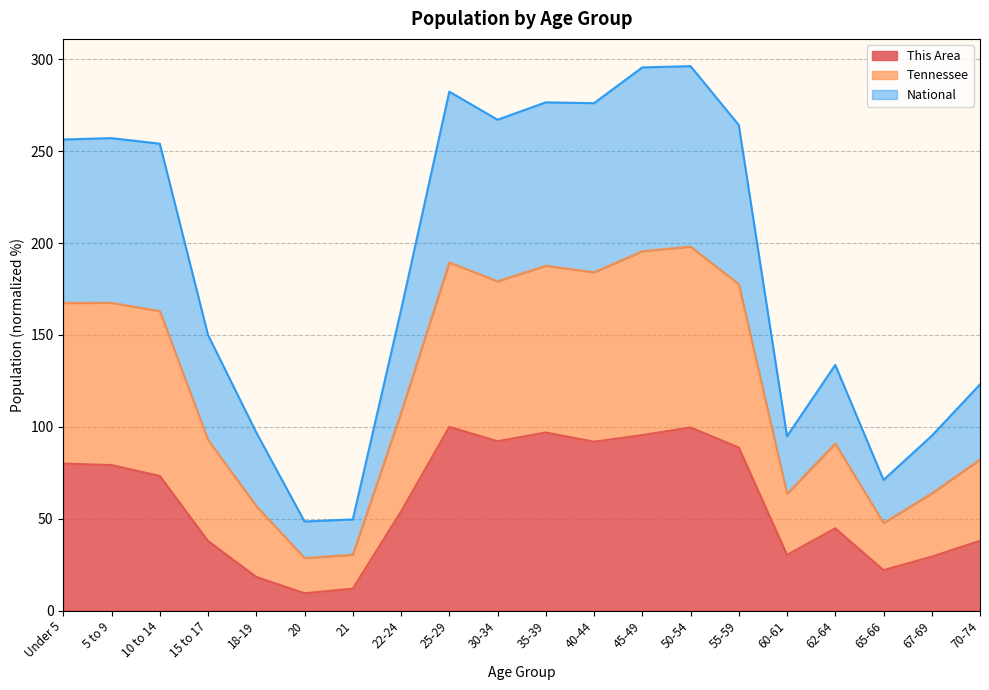

What is the lowest value of the This Area series?

9.5